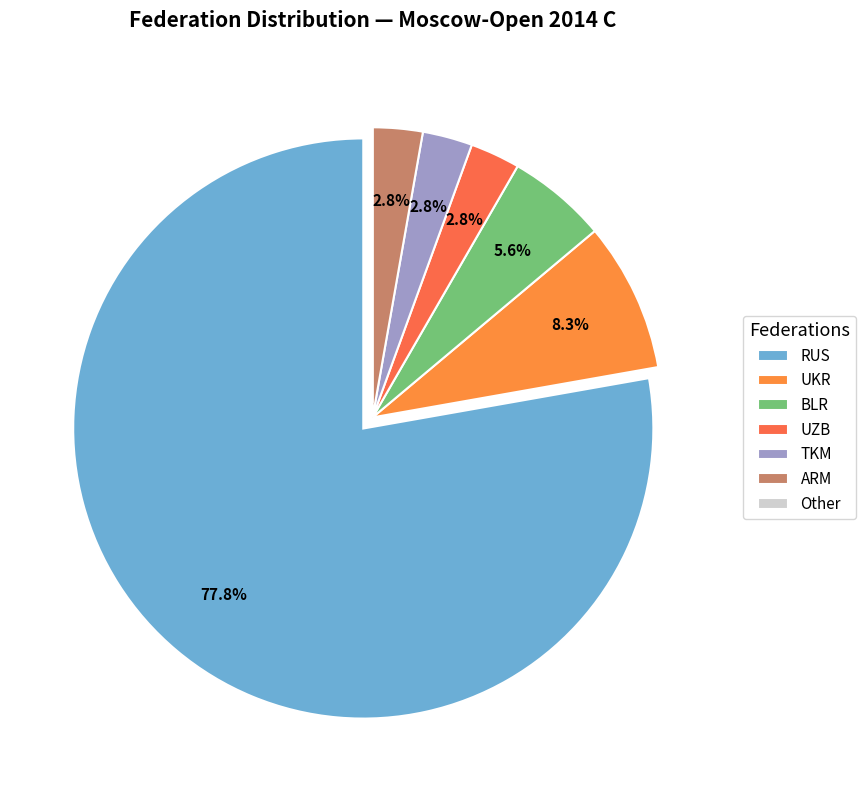

To the nearest percent, what portion does TKM represent?

3%